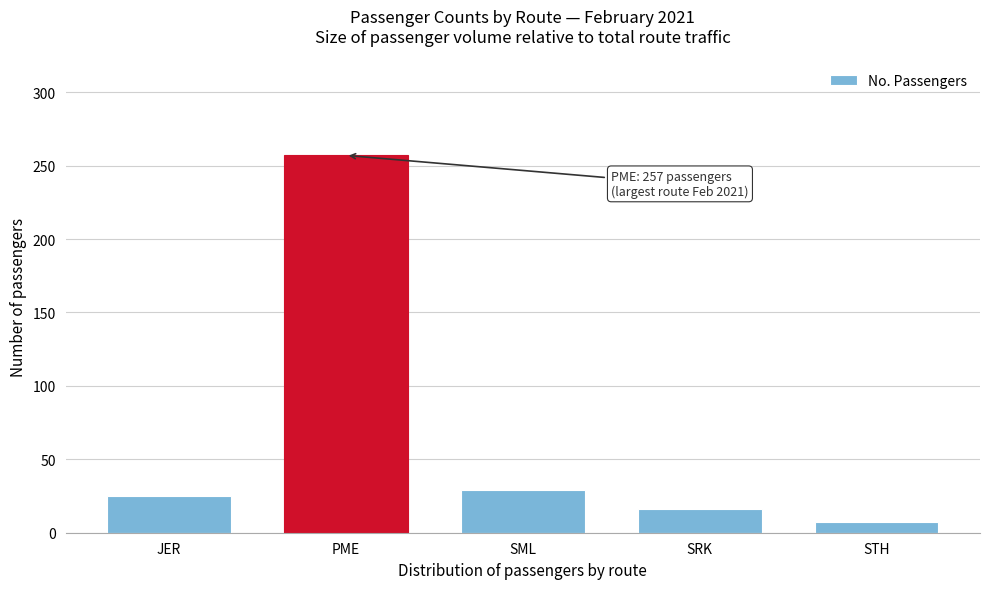

Reading left to right, what are all the values shown in this chart?

JER=25	PME=257	SML=29	SRK=16	STH=7